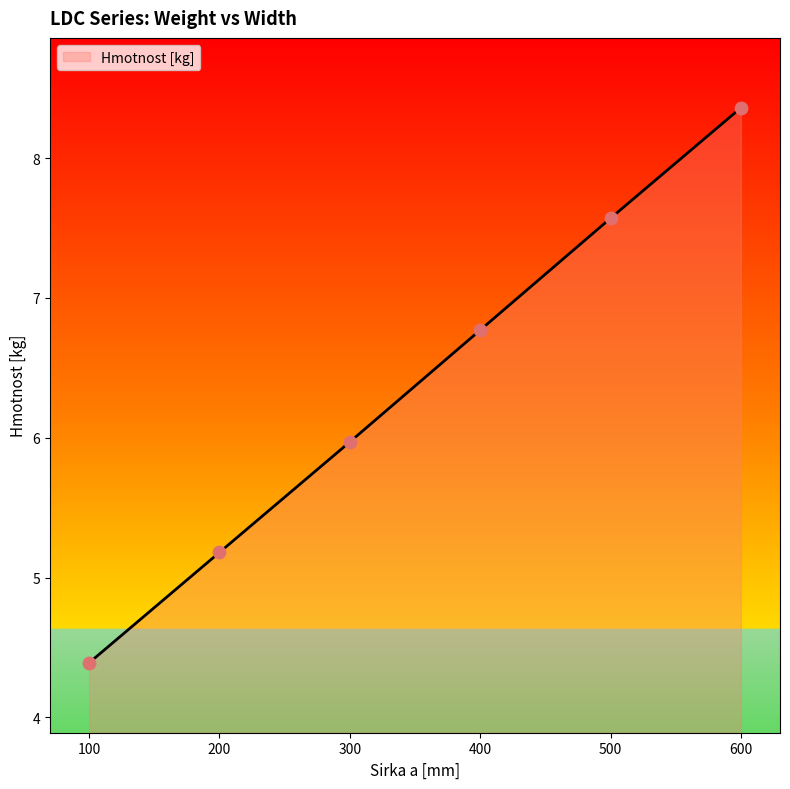

What is the change in value from 300 to 500?

+1.6